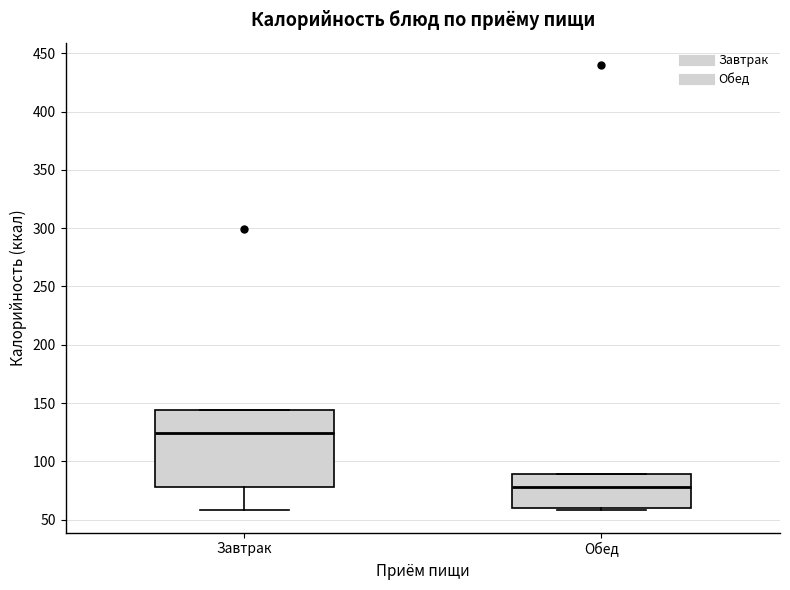

Reading left to right, transcribe this box plot: for each box, give where its median line is, the range the box spans, and where its two whiskers end, as read against the y-axis. The values are not printed on the chart, so give them approximately, as read against the axis.

Завтрак: median 125, box 80 to 145, whiskers 60 to 145
Обед: median 80, box 60 to 90, whiskers 60 (just below the box's lower edge) to 90